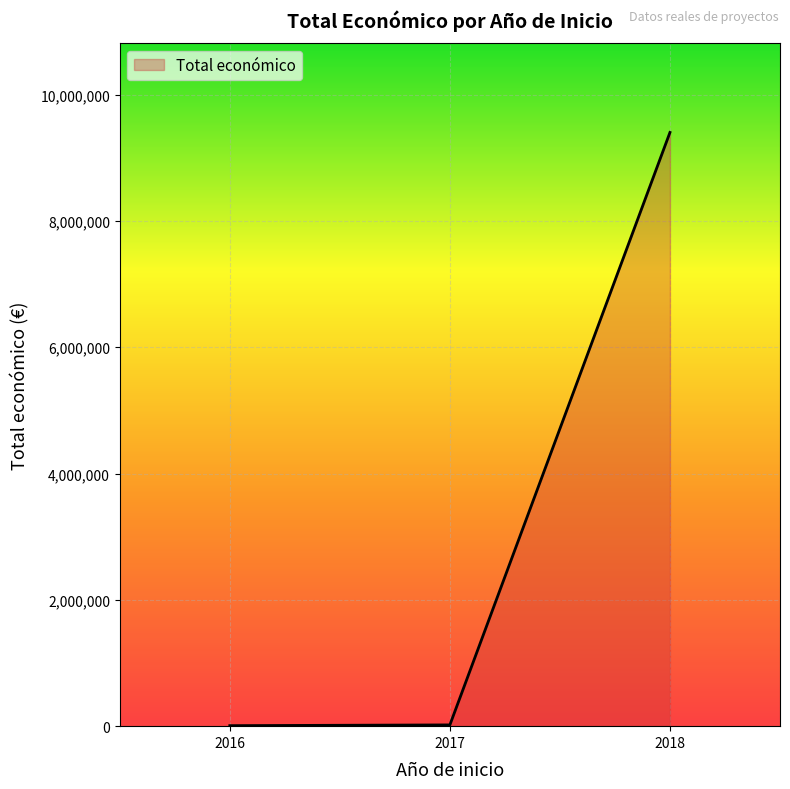

The value at 2018 is 9399833. True or false?

True